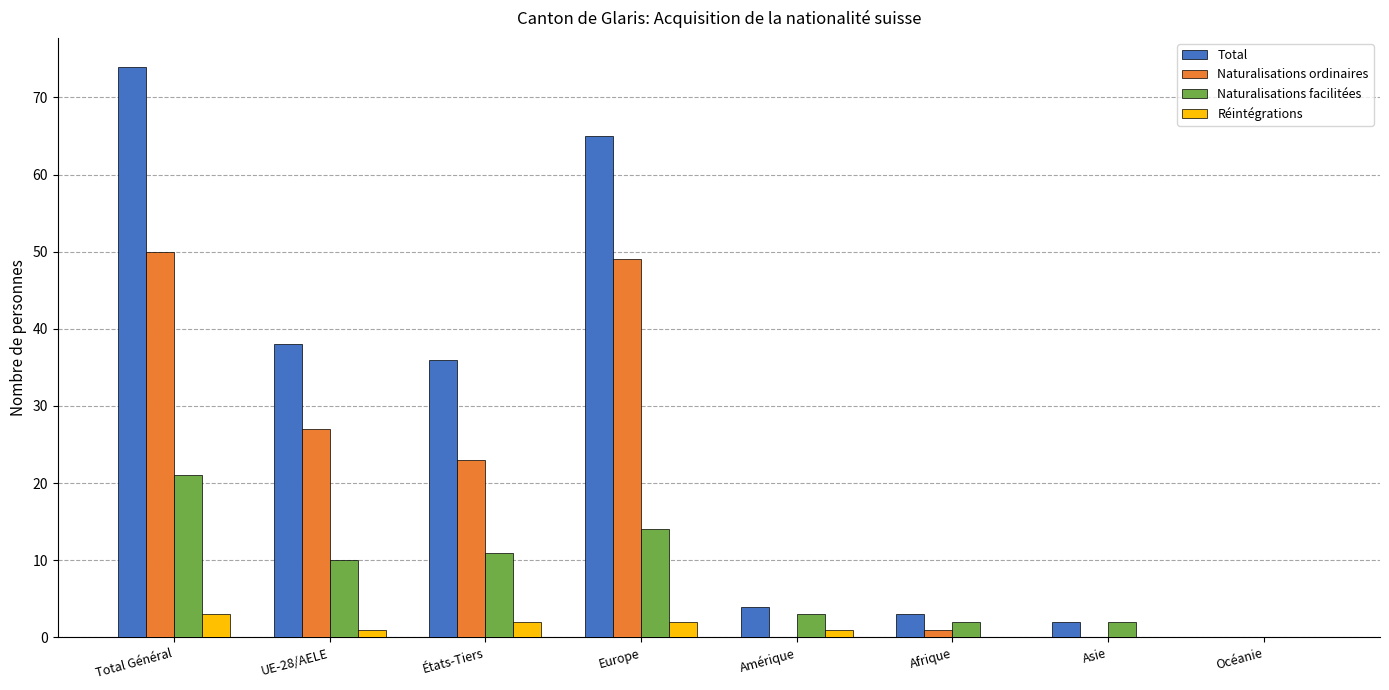

At which label does Naturalisations ordinaires first exceed 23?

Total Général